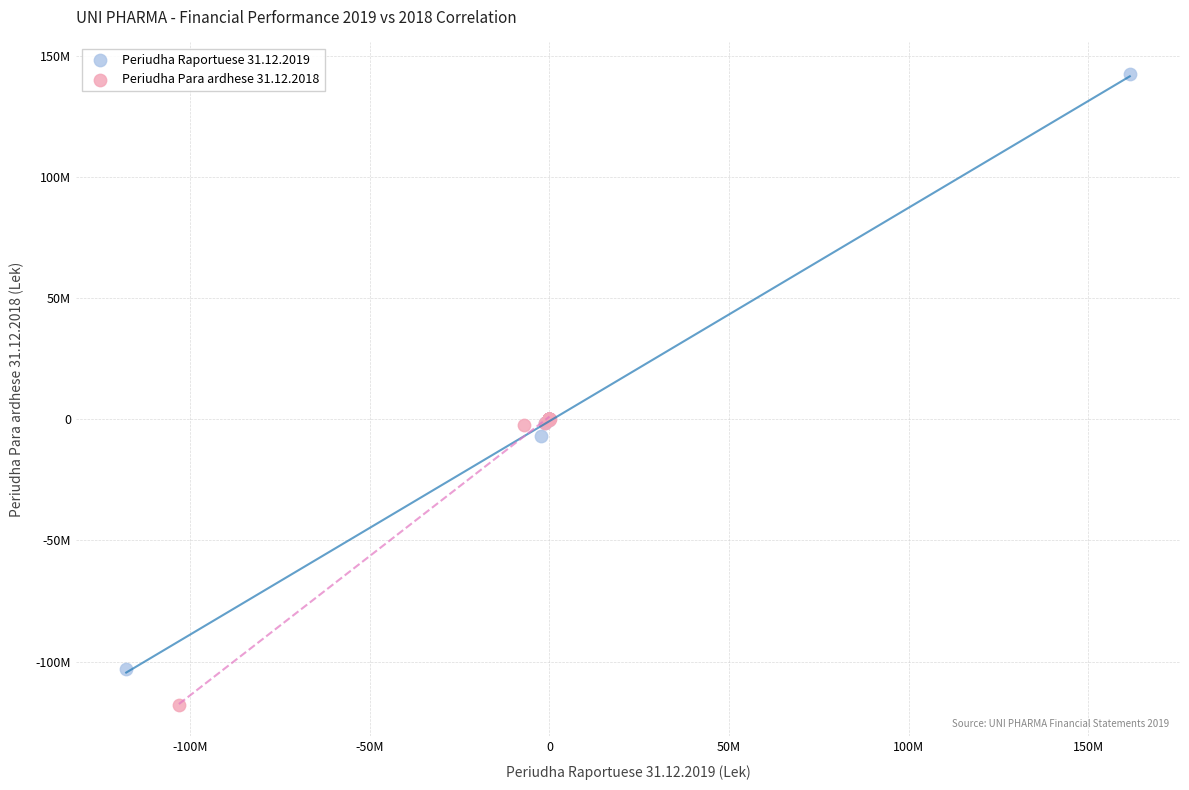

Which series has the largest Y range (max minus min)?

Periudha Raportuese 31.12.2019